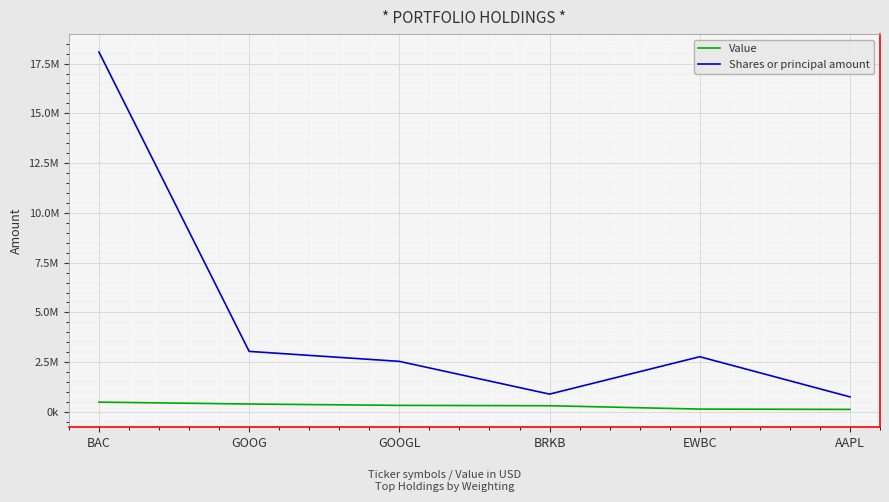

Which series has the largest total across all categories?

Shares or principal amount